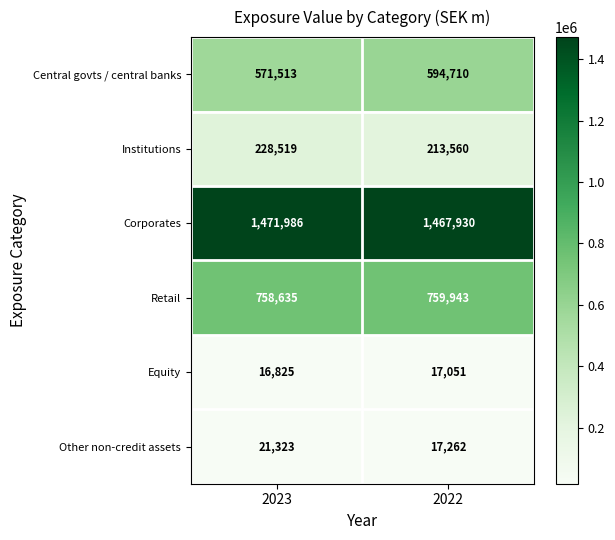

At which category is the sum across all series the highest?

2022